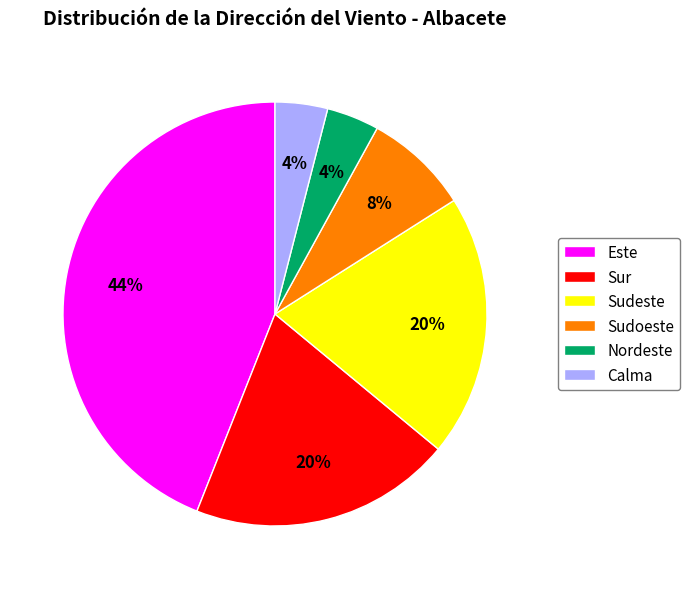

What is the largest slice in the pie chart?

Este